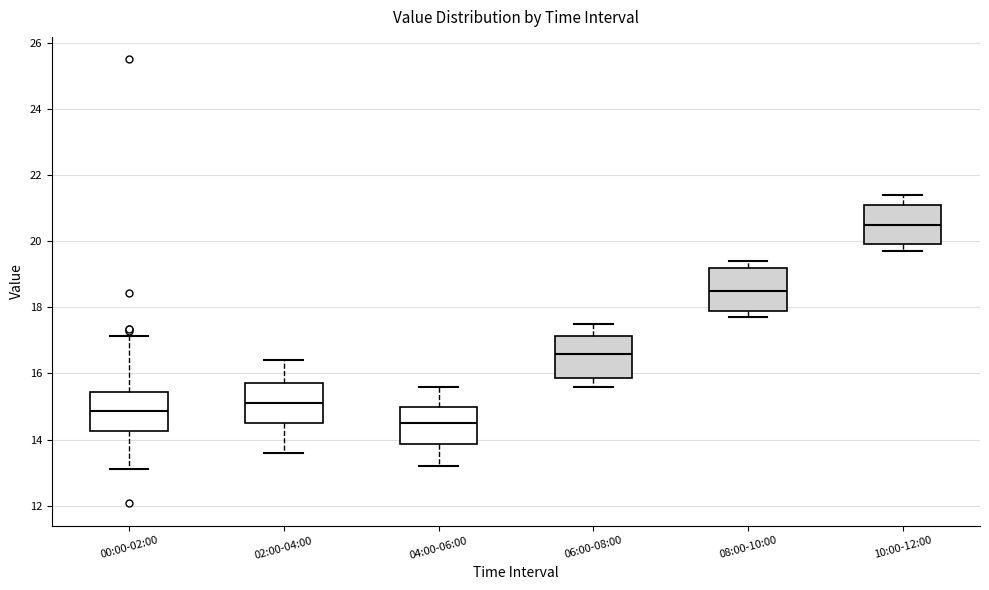

Where does the median line of the box for 06:00-08:00 sit on the y-axis? The values are not printed on the chart, so give them approximately, as read against the axis.

16.6